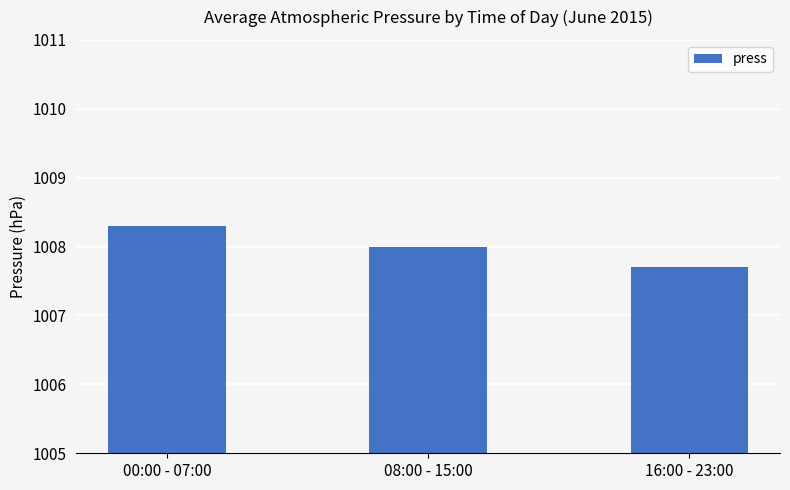

Where is the data nearest to the value 1008?

08:00 - 15:00